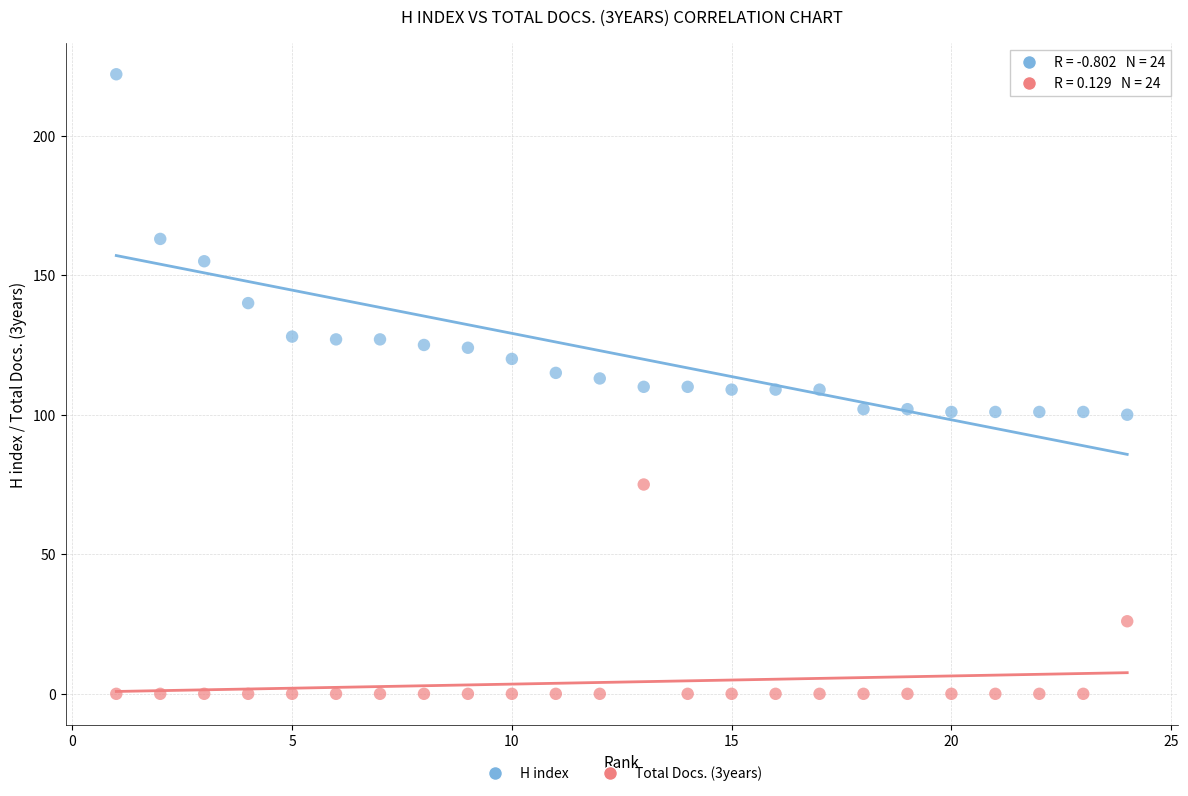

What are all the series names shown in the legend?

H index, Total Docs. (3years)